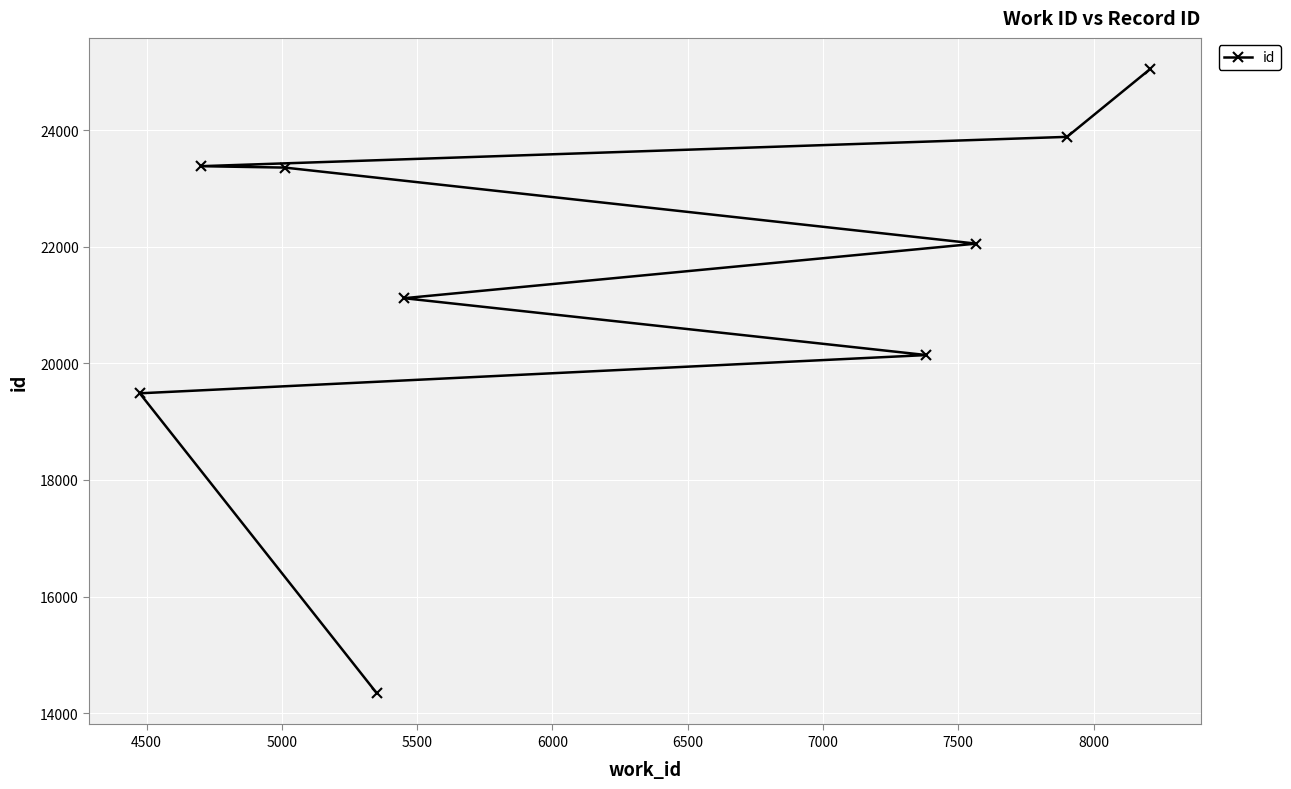

What is the value of the 7th point from the left?

22053